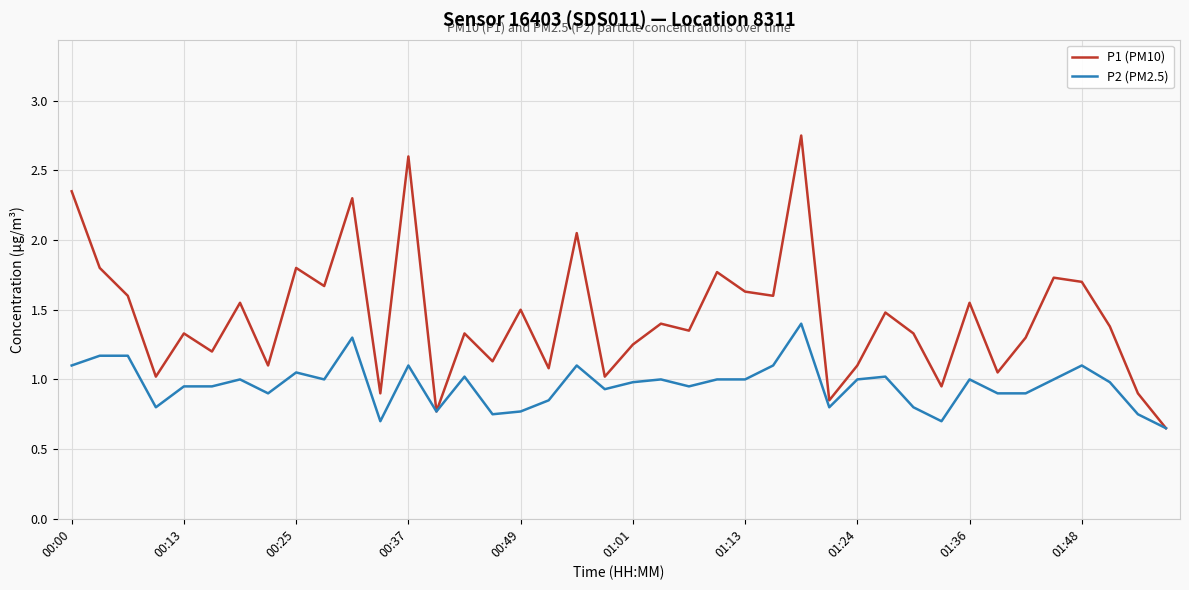

Which series has the largest range (max minus min)?

P1 (PM10)